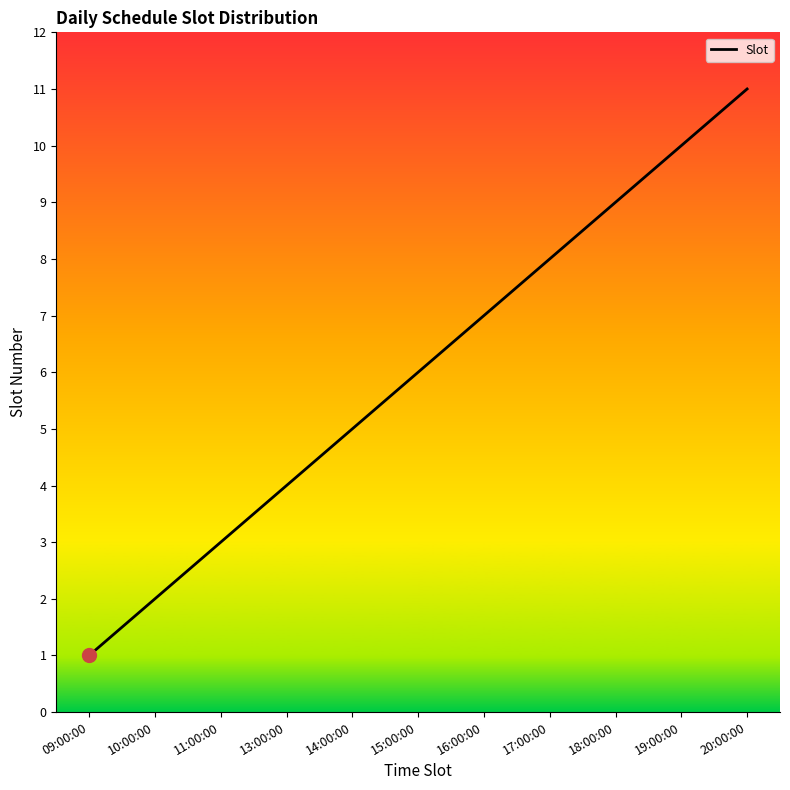

List the labels in order of value, largest first.

20:00:00, 19:00:00, 18:00:00, 17:00:00, 16:00:00, 15:00:00, 14:00:00, 13:00:00, 11:00:00, 10:00:00, 09:00:00